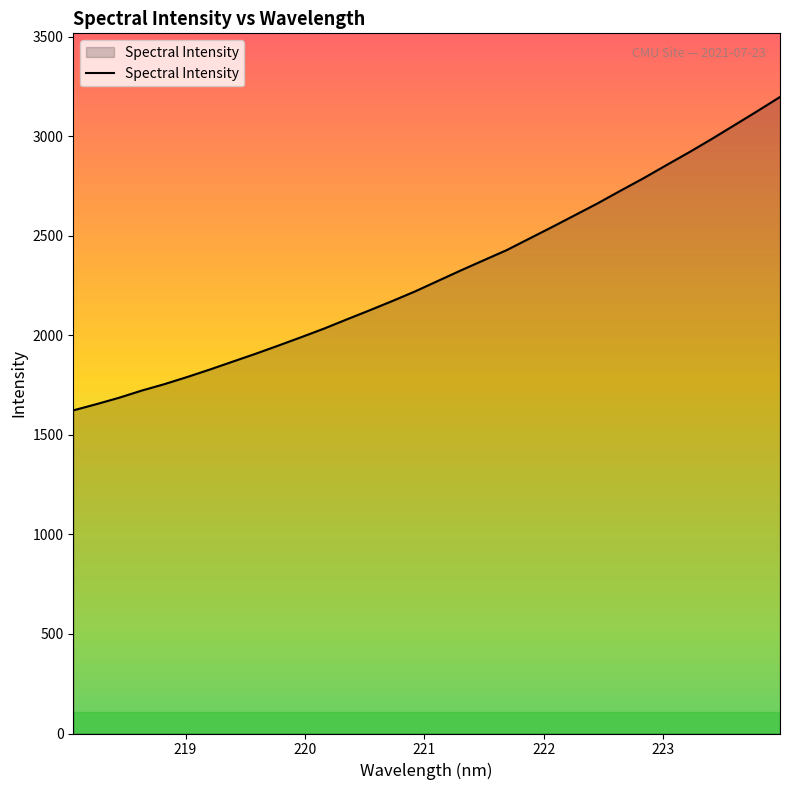

What is the maximum value shown in the chart?

3197.7